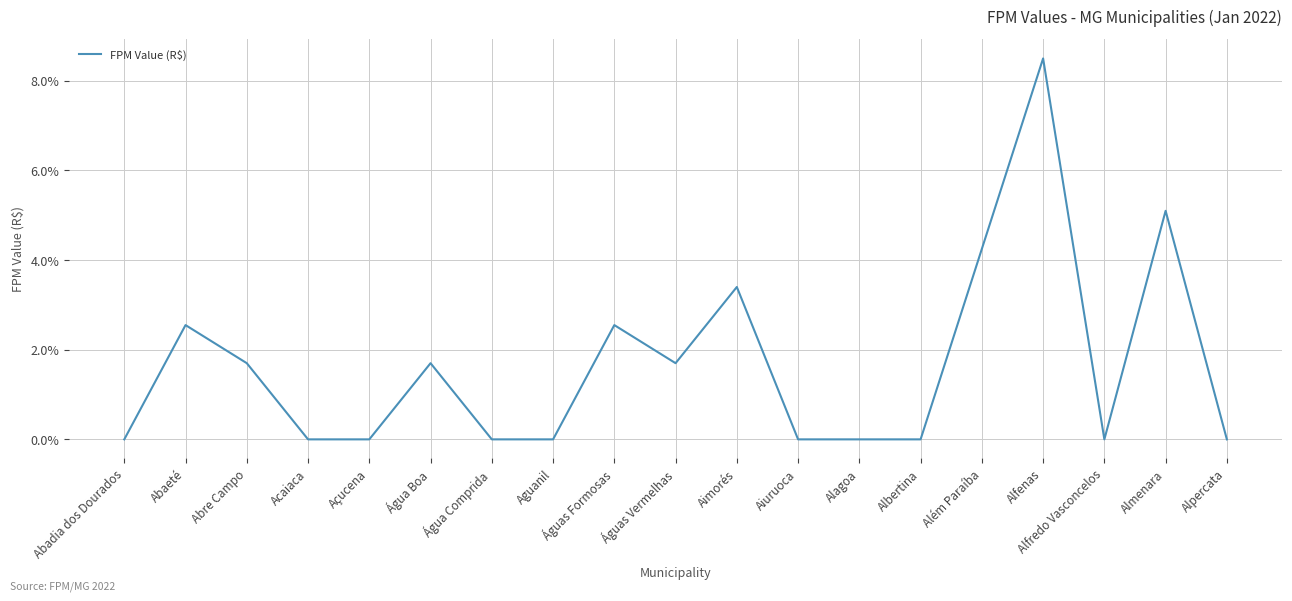

What is the sum of the values at Águas Vermelhas and Água Comprida?

1.7